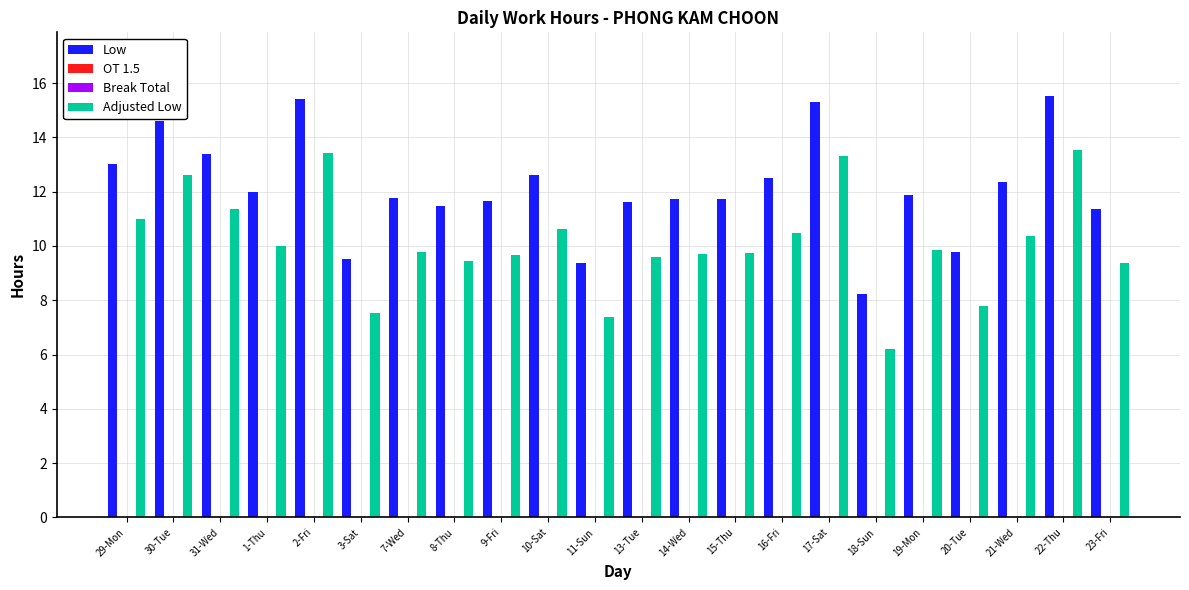

Which series has the largest range (max minus min)?

Adjusted Low